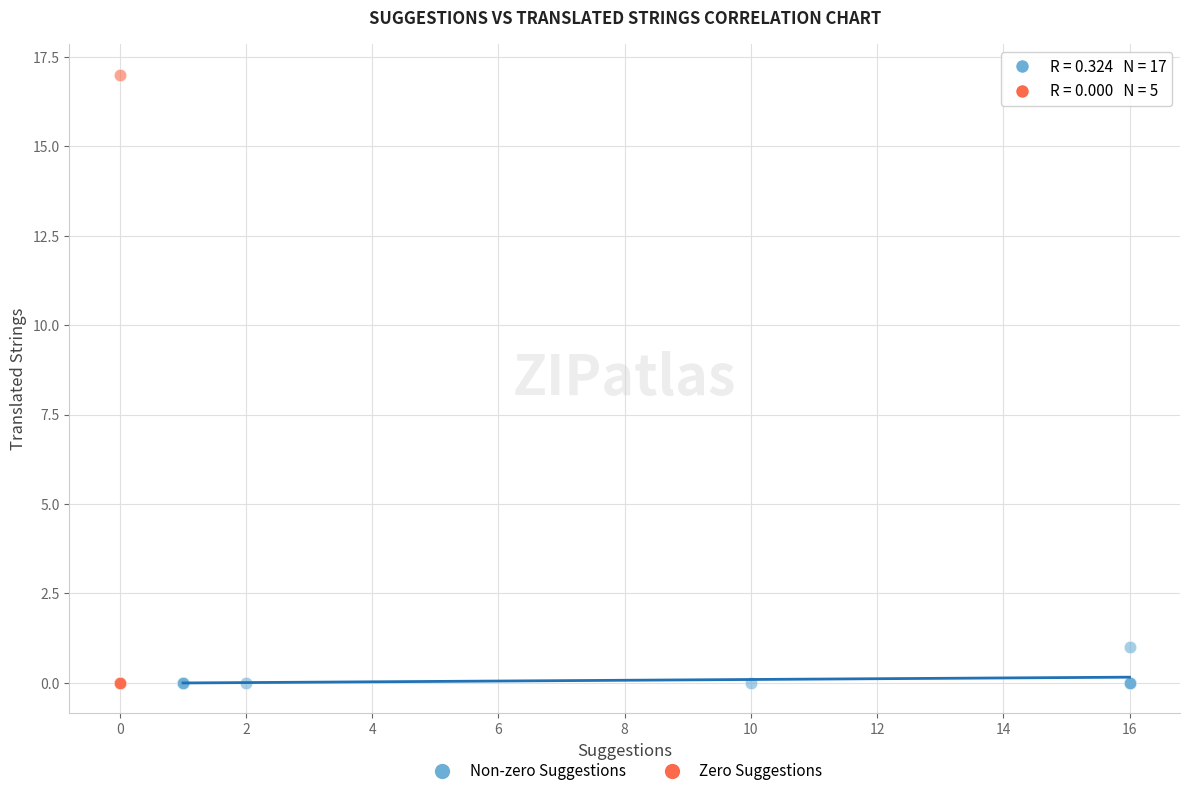

Which series contains the highest Y value?

Zero Suggestions